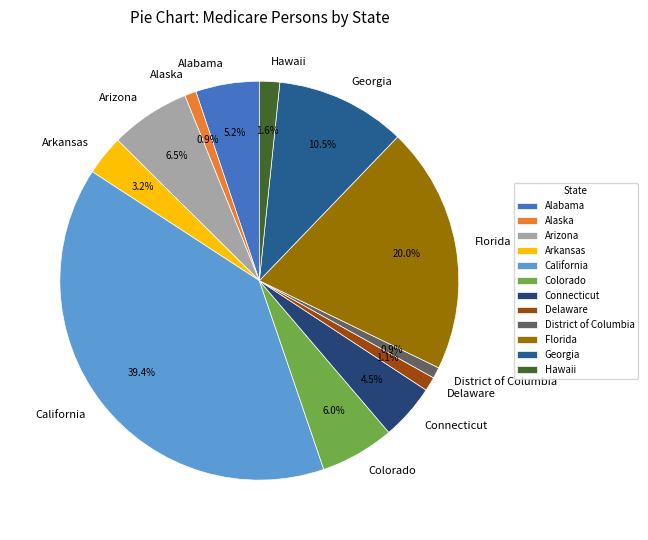

Is there a majority slice in this chart?

No